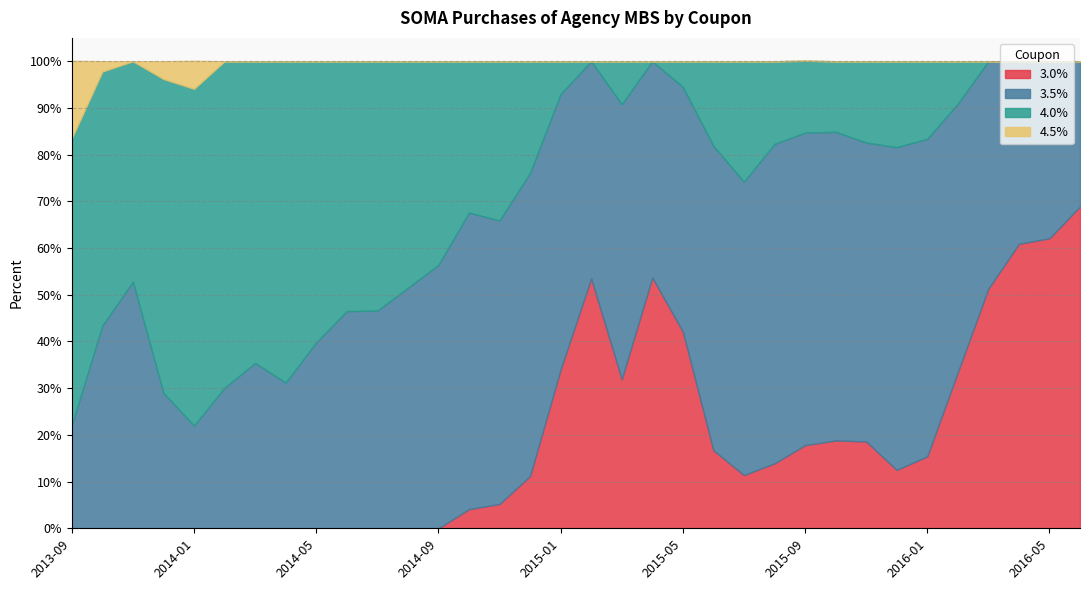

Which category has the highest value across all series?

2014-01